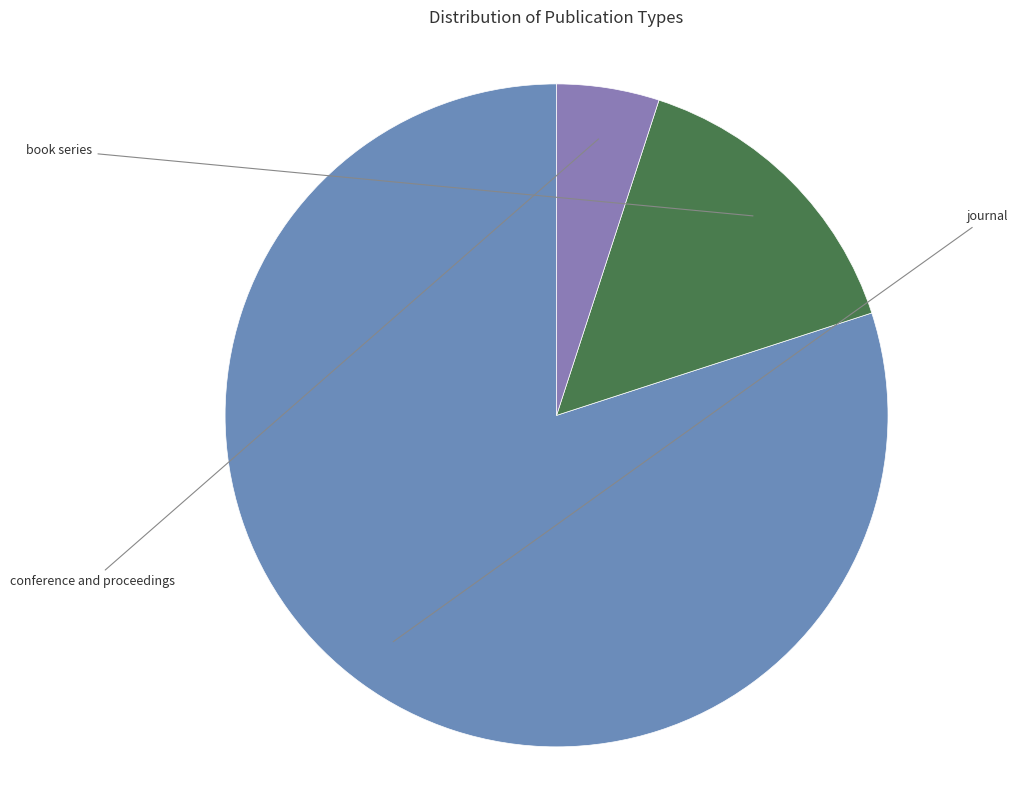

How many segments does this pie chart have?

3